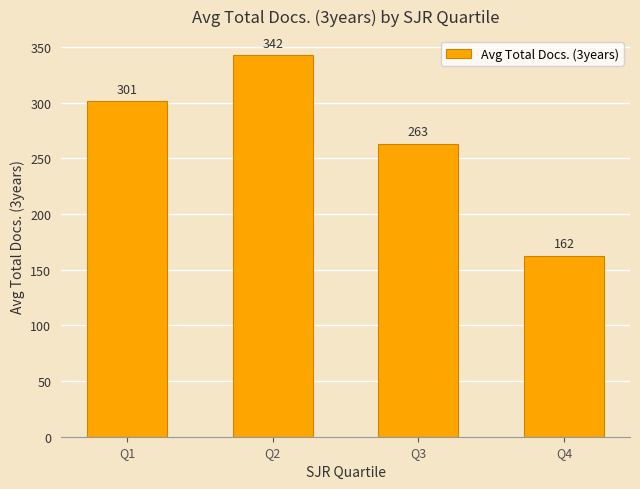

List the labels in order of value, largest first.

Q2, Q1, Q3, Q4